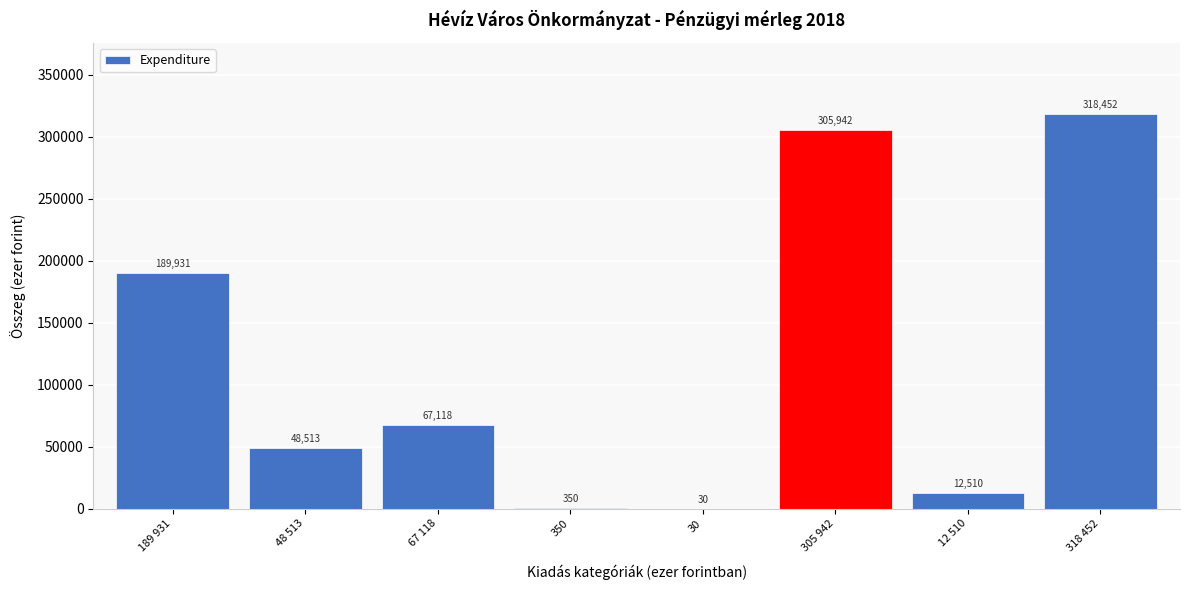

Reading right to left, transcribe all the data shown in this chart.

318 452=318452	12 510=12510	305 942=305942	30=30	350=350	67 118=67118	48 513=48513	189 931=189931